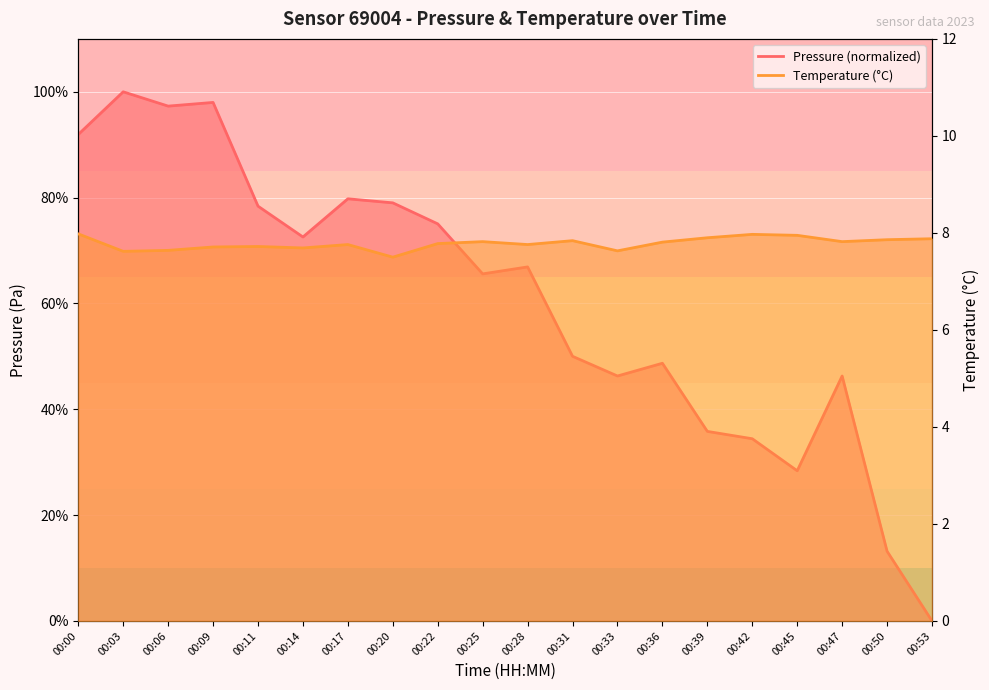

At how many categories does at least one series exceed 27?

18